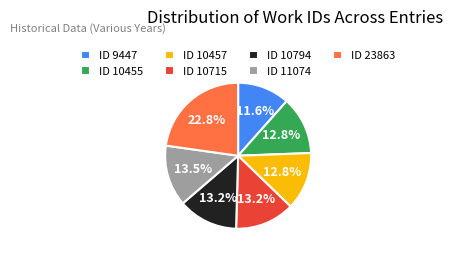

Which slice is the smallest?

ID 9447